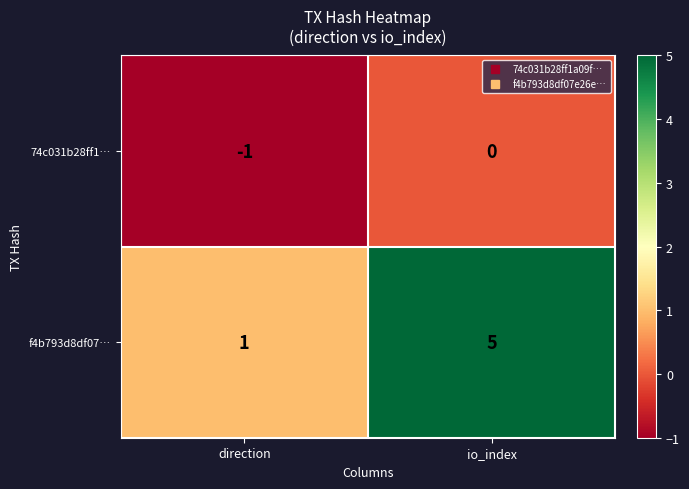

At direction, list the series in order from largest to smallest.

f4b793d8df07…, 74c031b28ff1…